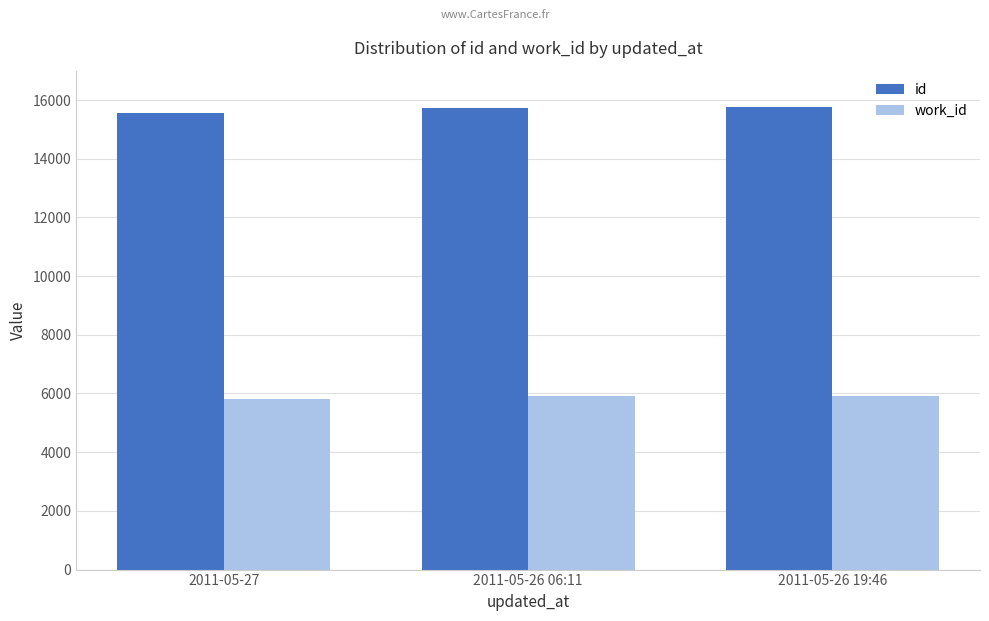

What is the difference between the highest and lowest values at 2011-05-26 06:11?

9807